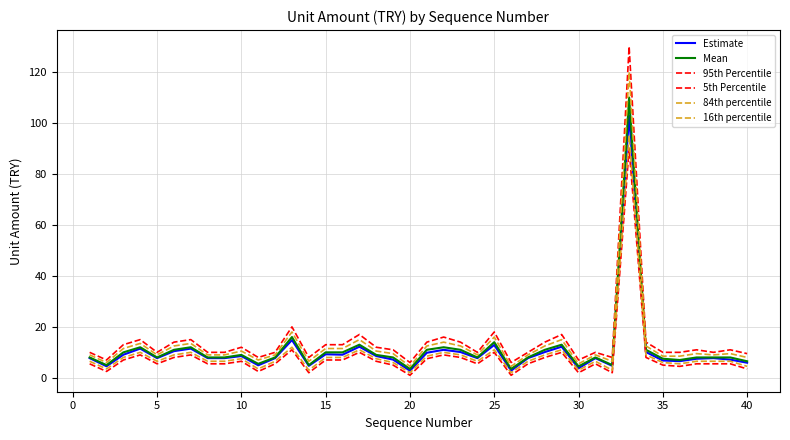

How many lines are shown in the chart?

6